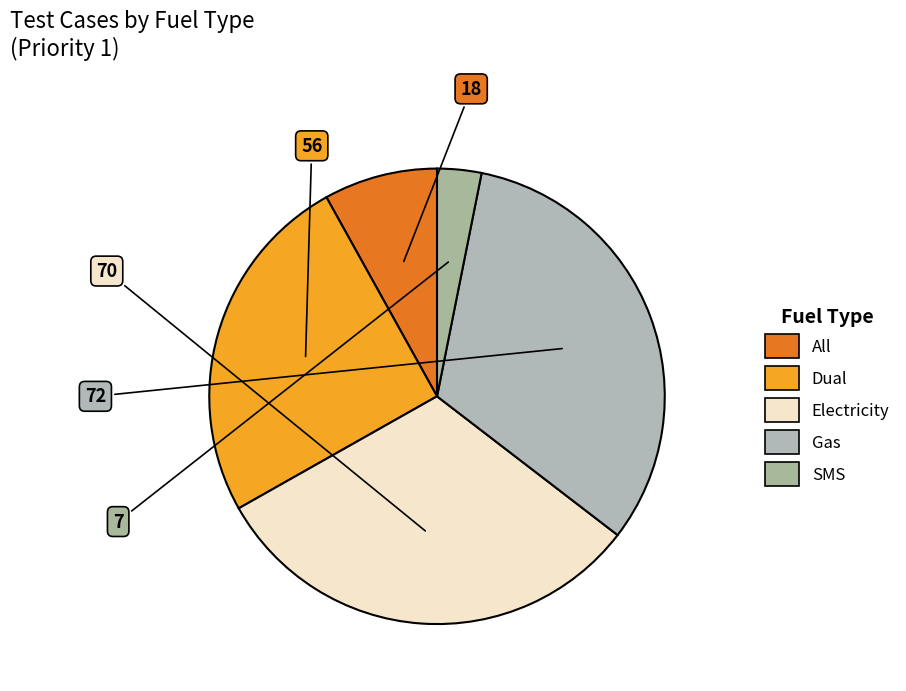

Is it true that Dual is 25% of the pie?

True